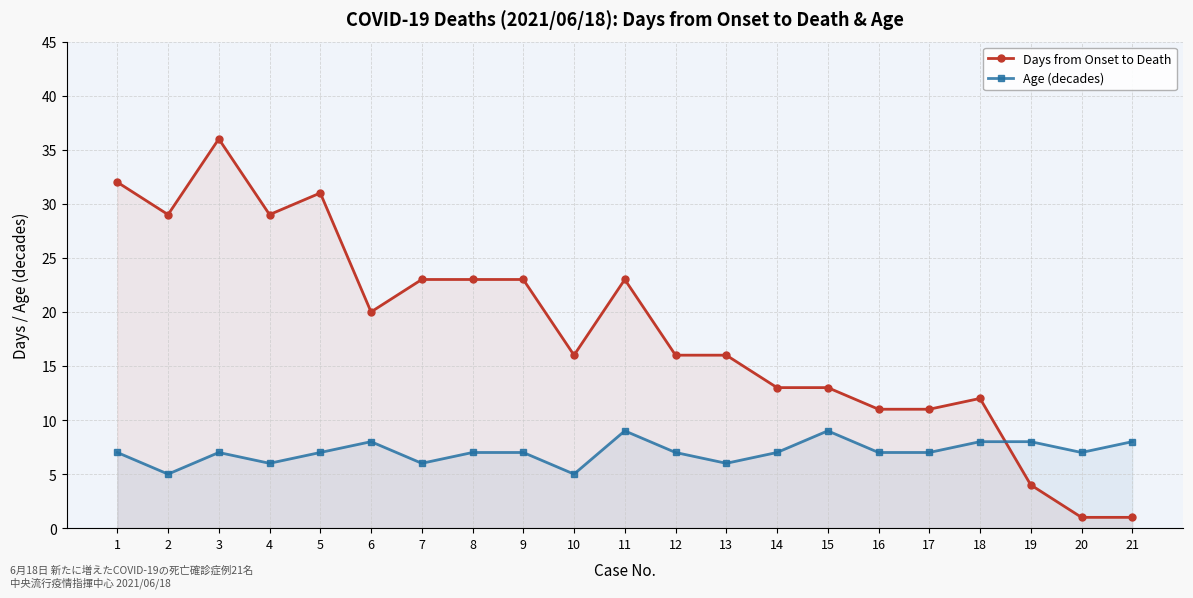

Which category has the highest value in the Age (decades) series?

11